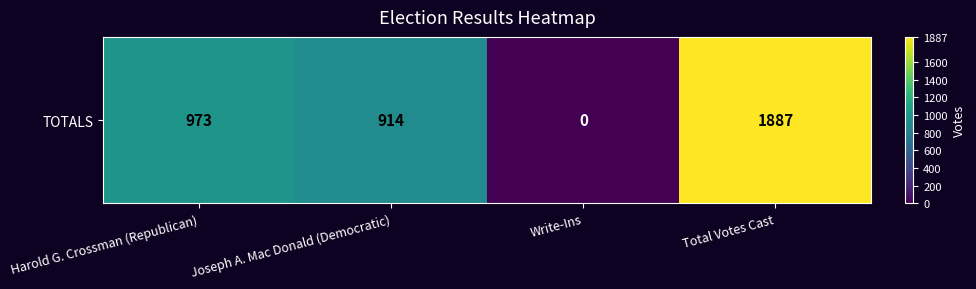

List the labels in order of value, smallest first.

Write-Ins, Joseph A. Mac Donald (Democratic), Harold G. Crossman (Republican), Total Votes Cast